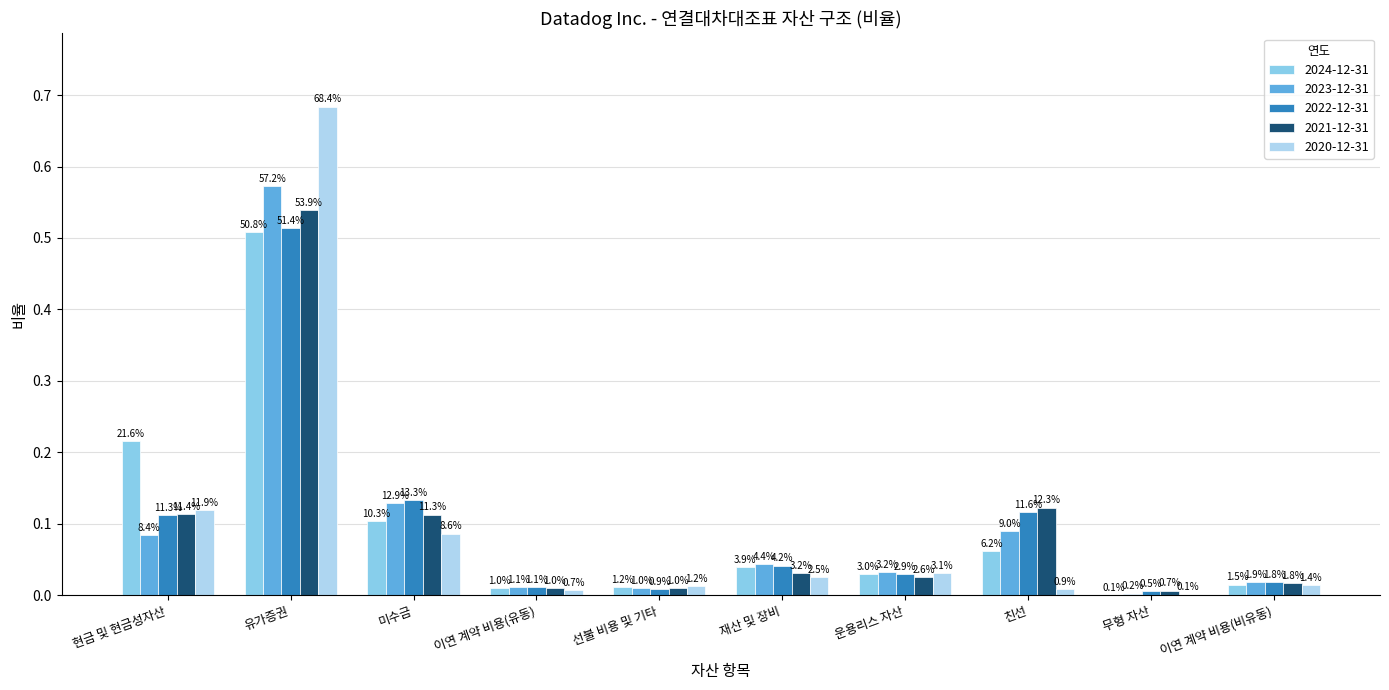

Is the value of 2022-12-31 at 이연 계약 비용(비유동) greater than the value of 2023-12-31 at 친선?

No